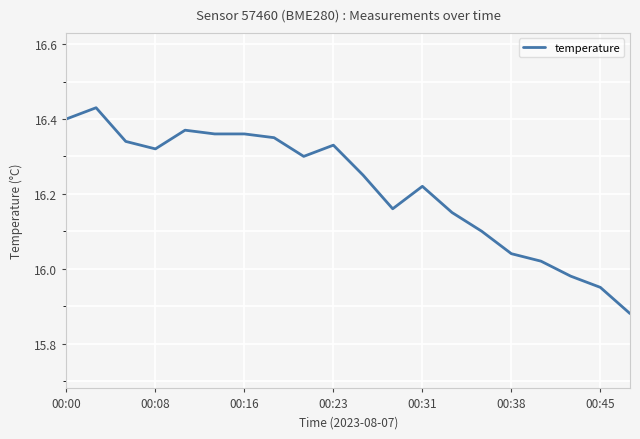

How many lines are shown in the chart?

1